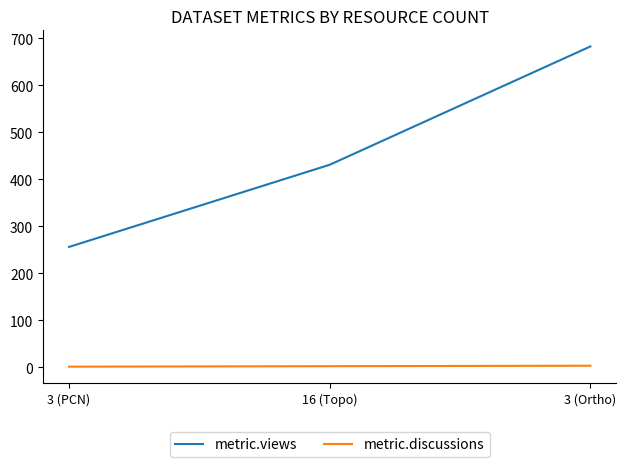

Is the value of metric.discussions at 16 (Topo) greater than the value of metric.views at 16 (Topo)?

No